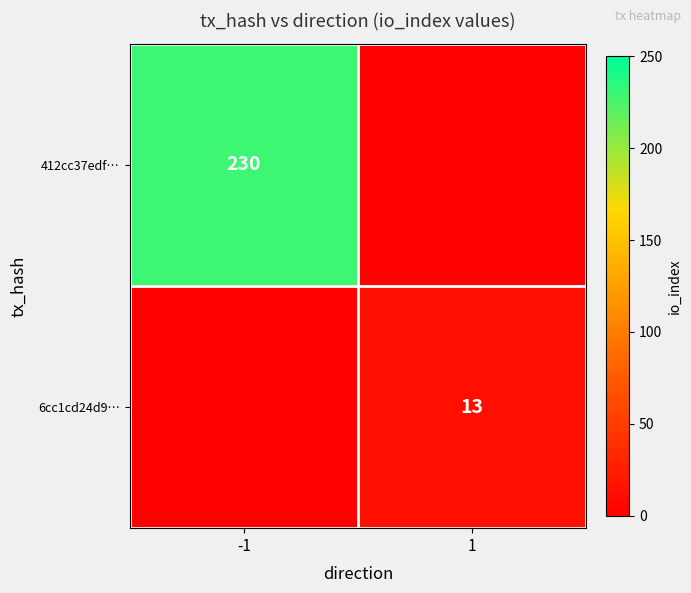

Which has a higher value, 1 or -1?

-1